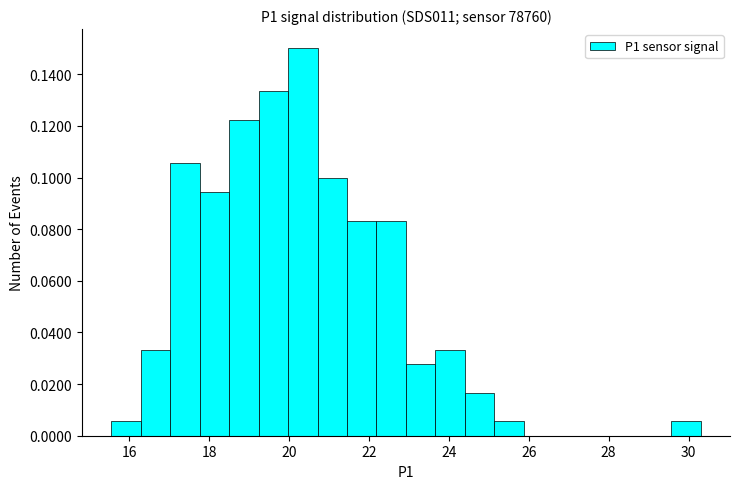

Around what value on the x-axis is the tallest bar? Give the approximate position of its centre, as read against the axis.

20.4